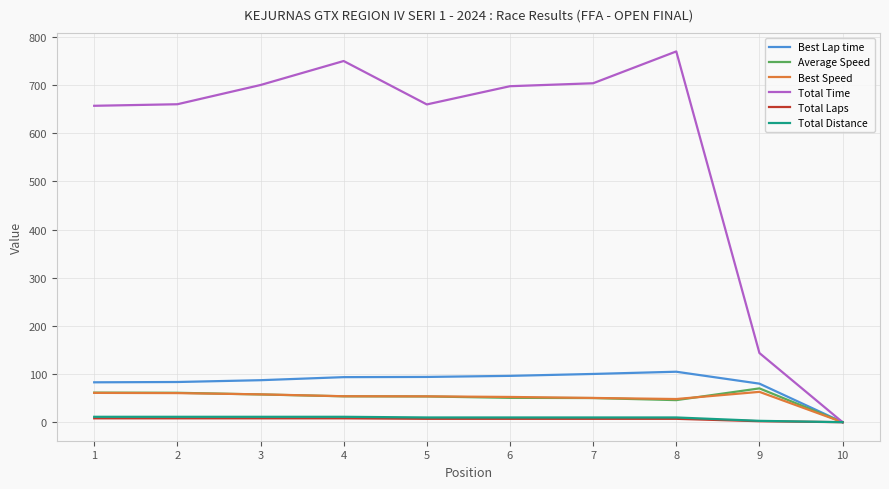

What is the sum of all Total Distance values?

86.8